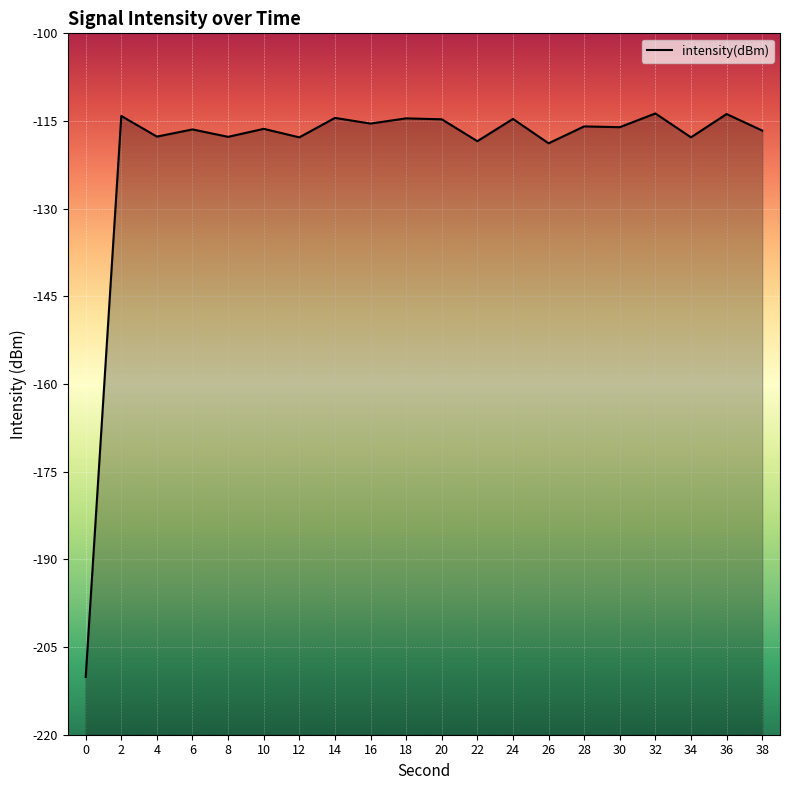

List the labels in order of value, smallest first.

0, 26, 22, 12, 34, 8, 4, 38, 6, 10, 30, 28, 16, 20, 24, 18, 14, 2, 36, 32